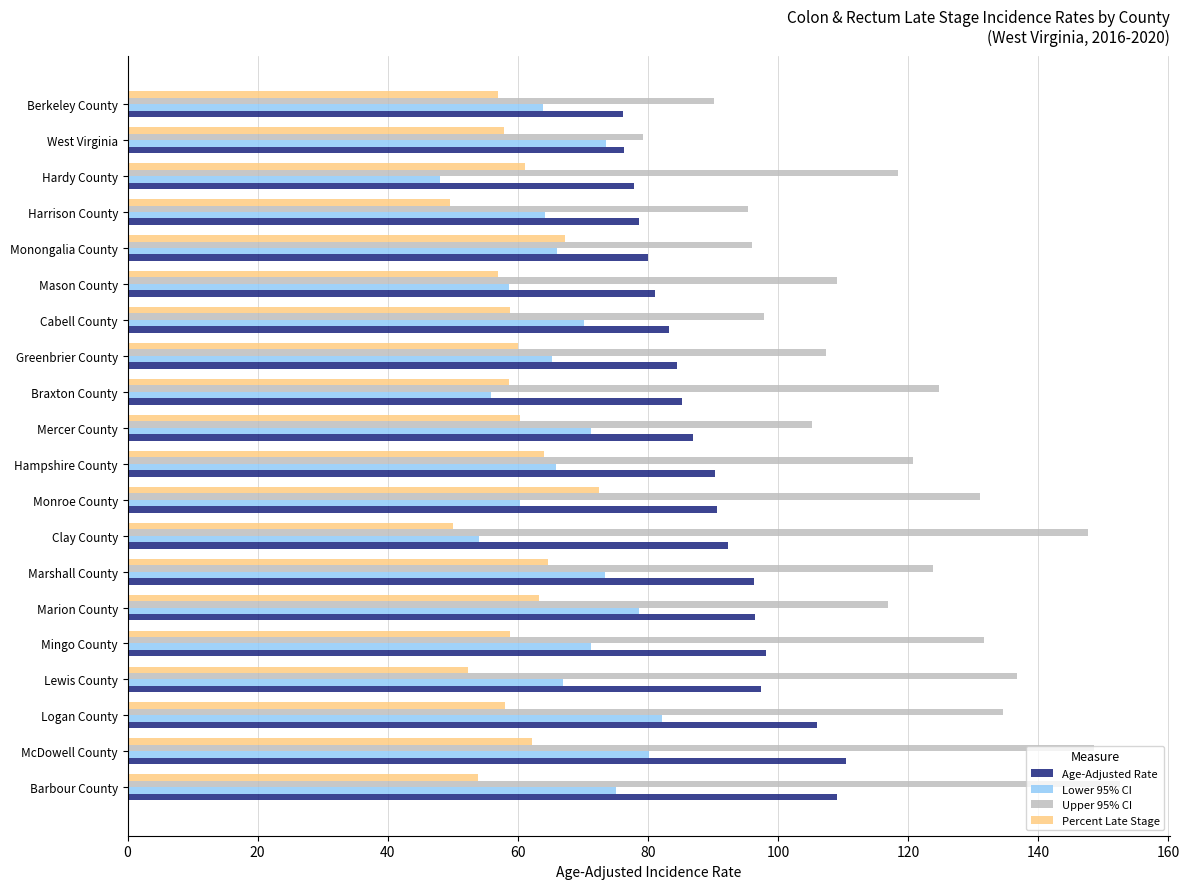

What is the difference between the maximum and minimum values in the Lower 95% CI series?

34.1